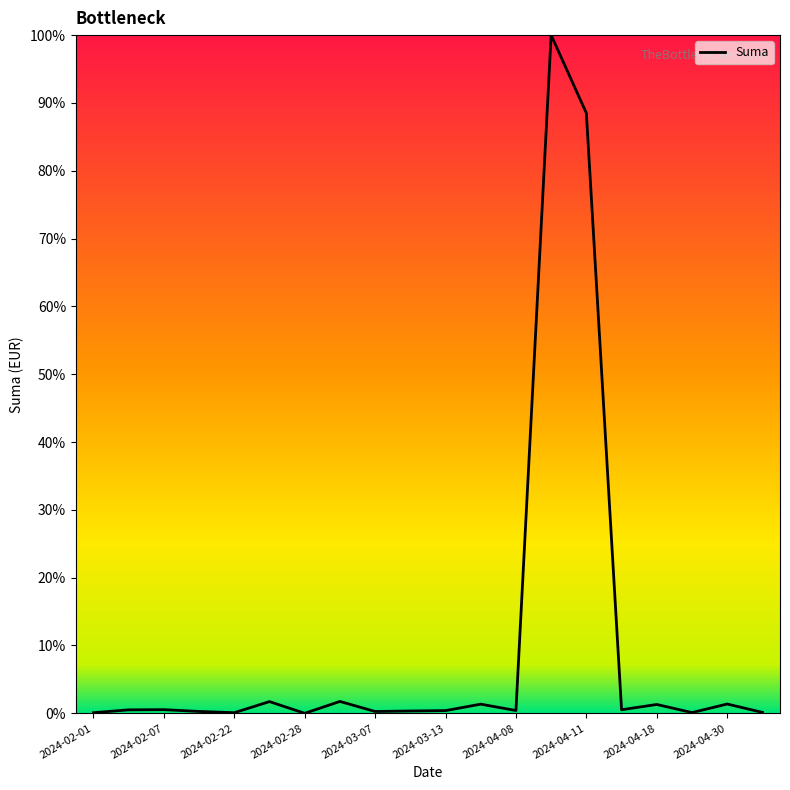

What is the difference between the maximum and minimum values?

100.0